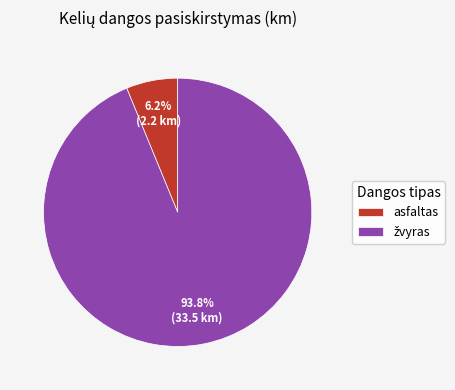

To the nearest percent, what is the difference between the largest and smallest slice percentages?

88%